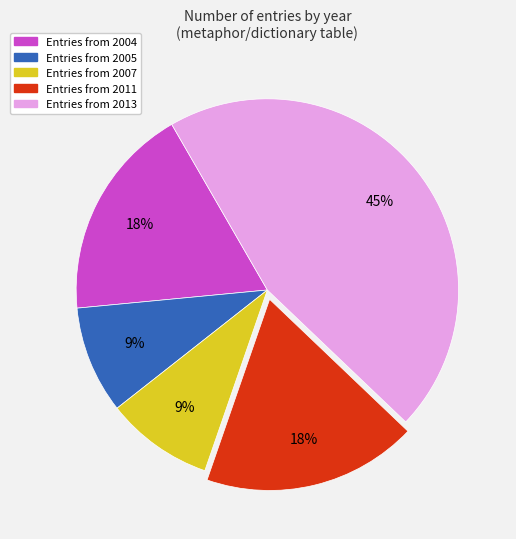

Combined, do Entries from 2007 and Entries from 2013 account for over 50%?

Yes